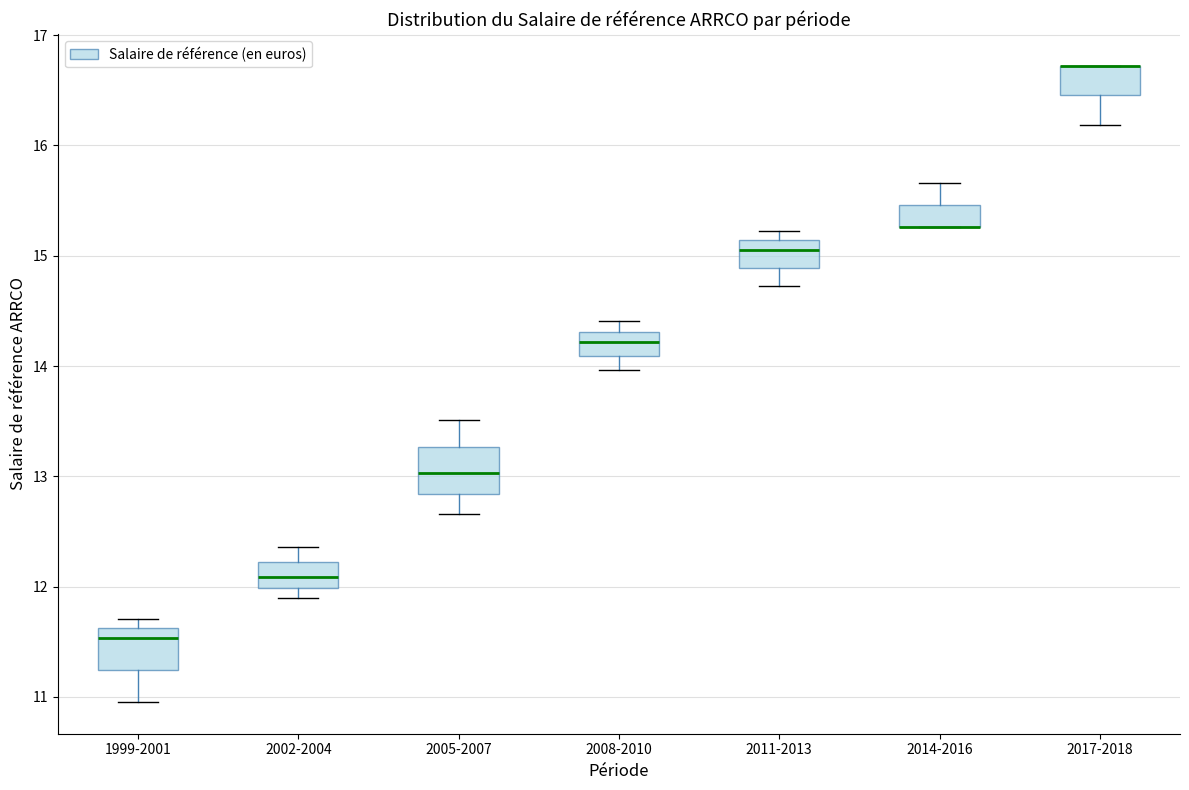

Reading left to right, transcribe this box plot: for each box, give where its median line is, the range the box spans, and where its two whiskers end, as read against the y-axis. The values are not printed on the chart, so give them approximately, as read against the axis.

1999-2001: median 11.5, box 11.2 to 11.6, whiskers 11.0 to 11.7
2002-2004: median 12.1, box 12.0 to 12.2, whiskers 11.9 to 12.4
2005-2007: median 13.0, box 12.8 to 13.3, whiskers 12.7 to 13.5
2008-2010: median 14.2, box 14.1 to 14.3, whiskers 14.0 to 14.4
2011-2013: median 15.1 (just below the box's upper edge), box 14.9 to 15.1, whiskers 14.7 to 15.2
2014-2016: median 15.3 (drawn on the box's lower edge), box 15.3 to 15.5, whiskers 15.3 to 15.7
2017-2018: median 16.7 (drawn on the box's upper edge), box 16.5 to 16.7, whiskers 16.2 to 16.7